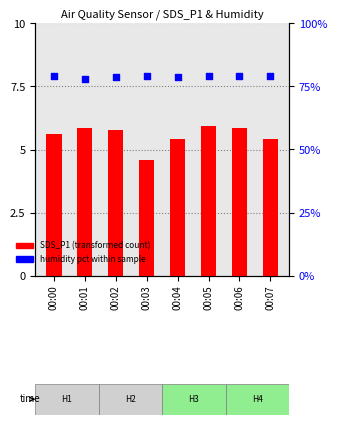

Which series contains the highest Y value?

percentile rank within the sample